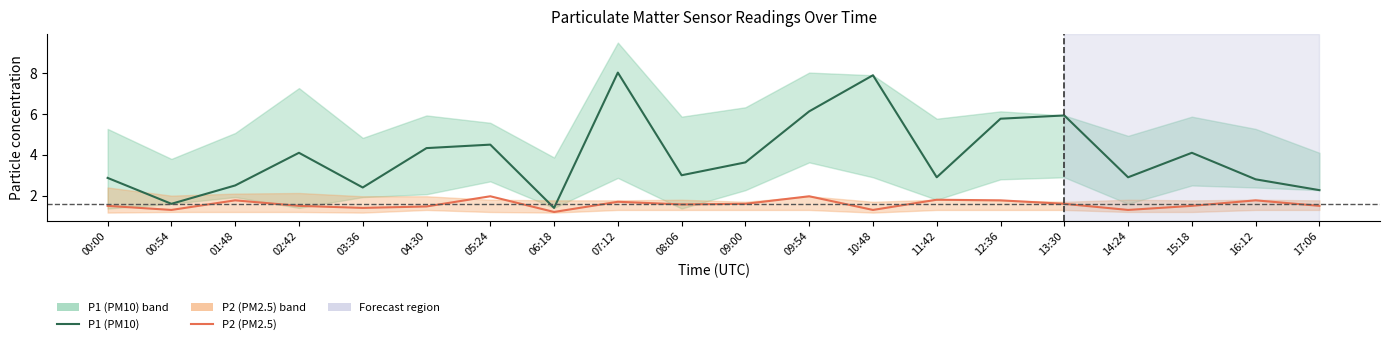

Is it true that P1 (PM10) equals 1.4 at 06:18?

True